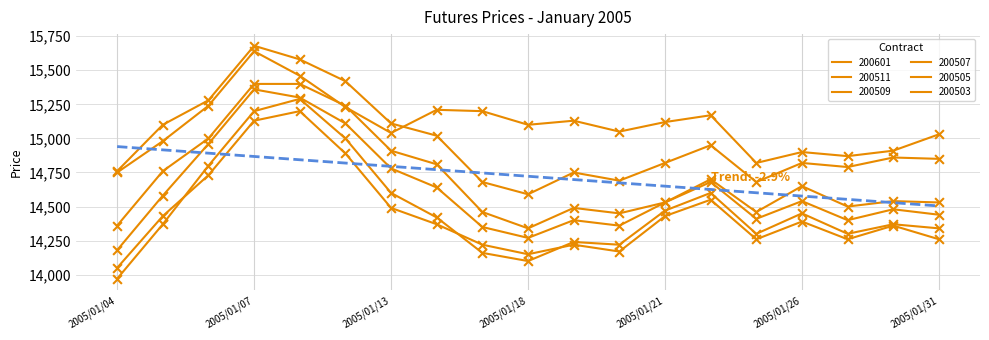

What are all the series names shown in the legend?

200511, 200509, 200507, 200505, 200503, 200601